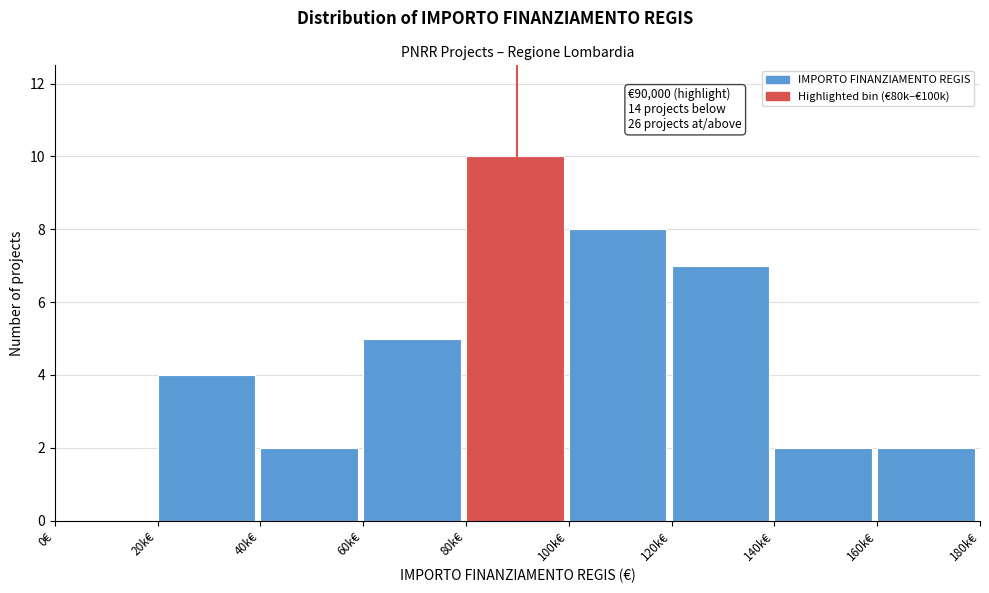

Reading right to left, what are all the values shown in this chart?

160k€=2	140k€=2	120k€=7	100k€=8	80k€=10	60k€=5	40k€=2	20k€=4	0€=0